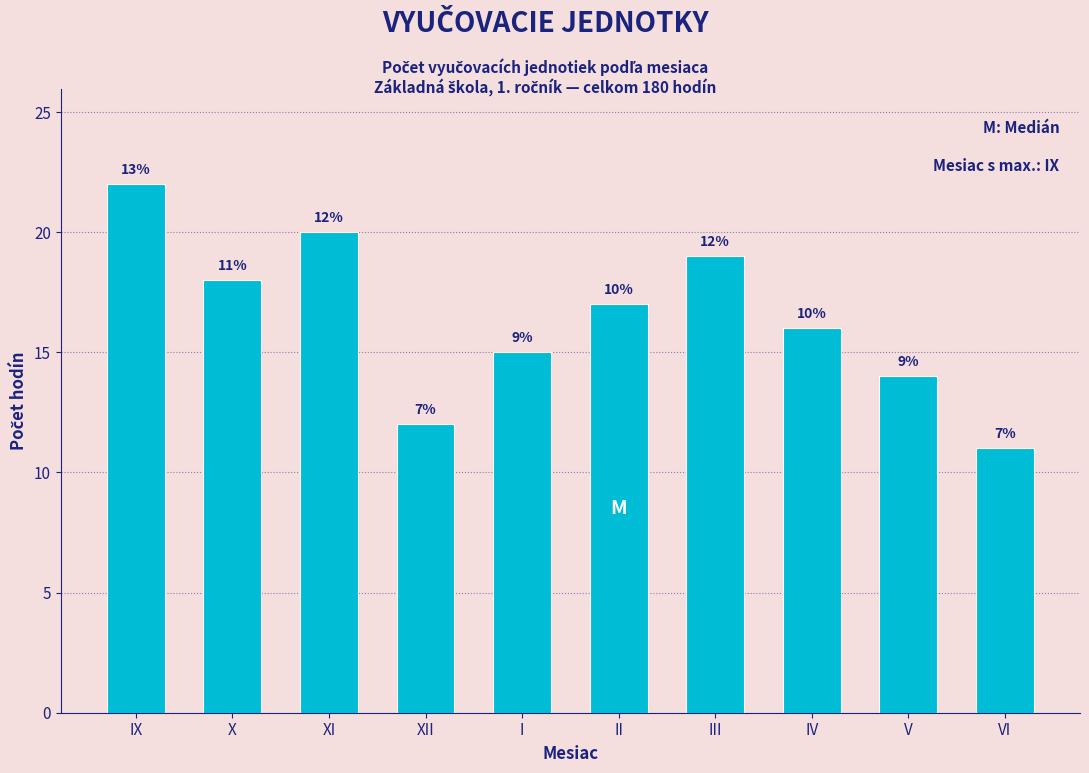

Does the chart contain any negative values?

No